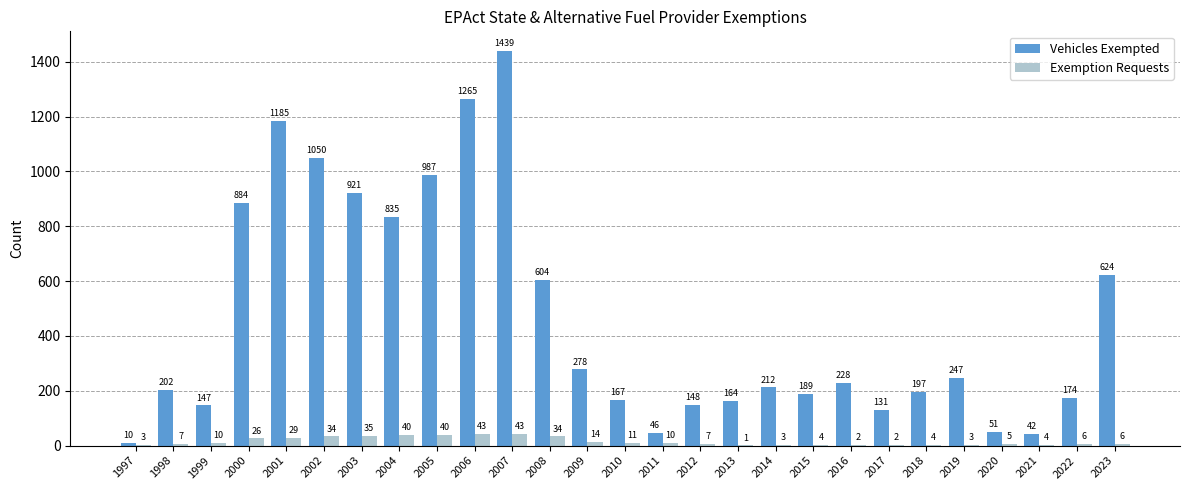

Is it true that Vehicles Exempted equals 247 at 2019?

True